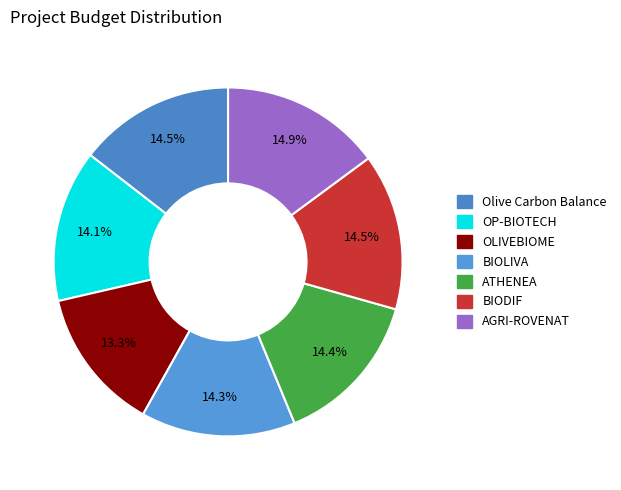

Which category has the smallest portion of the pie?

OLIVEBIOME